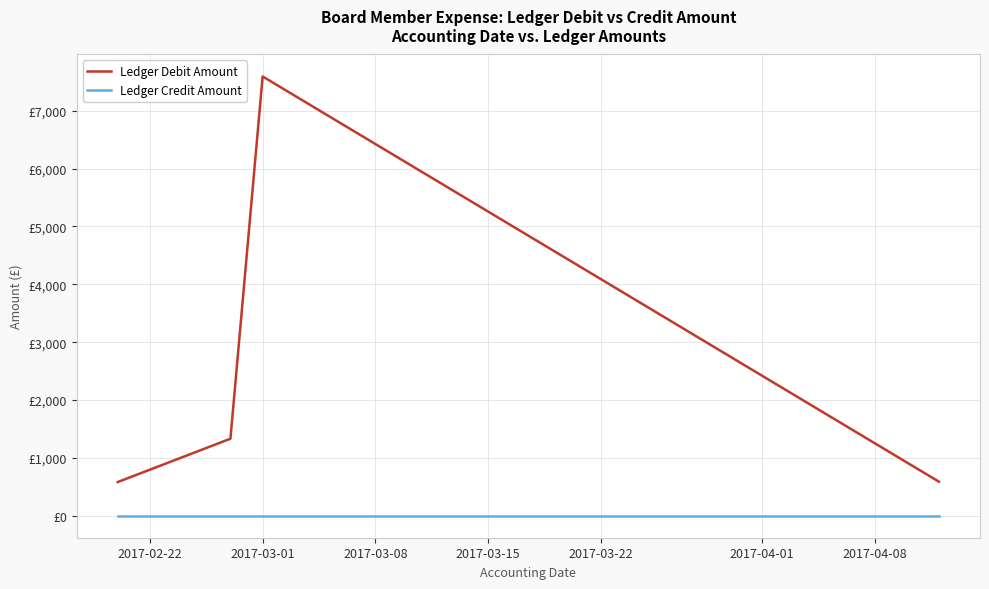

Does the chart display data point markers on the line(s)?

No